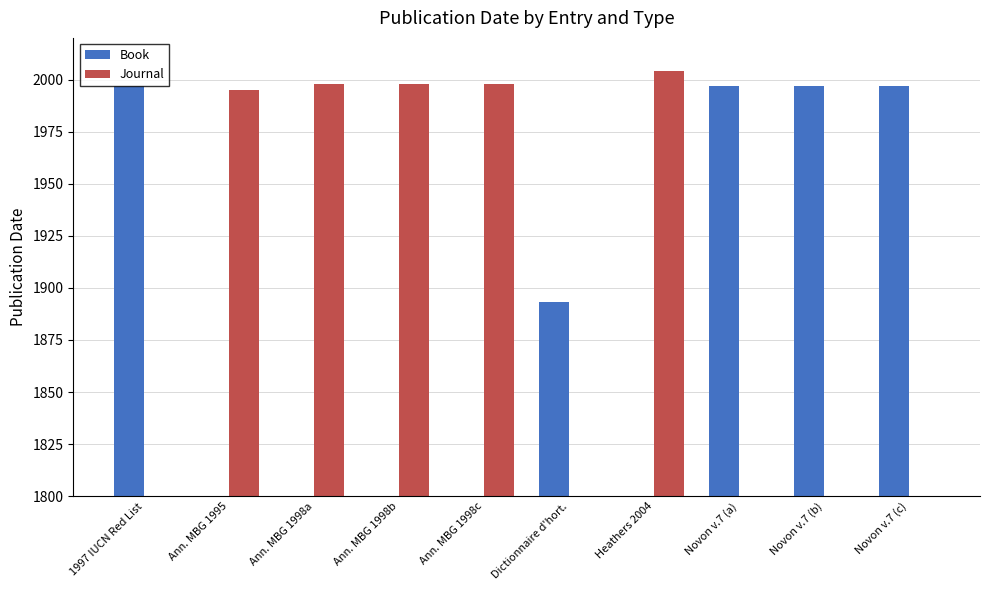

The Book series shows 0 at Ann. MBG 1995. True or false?

True